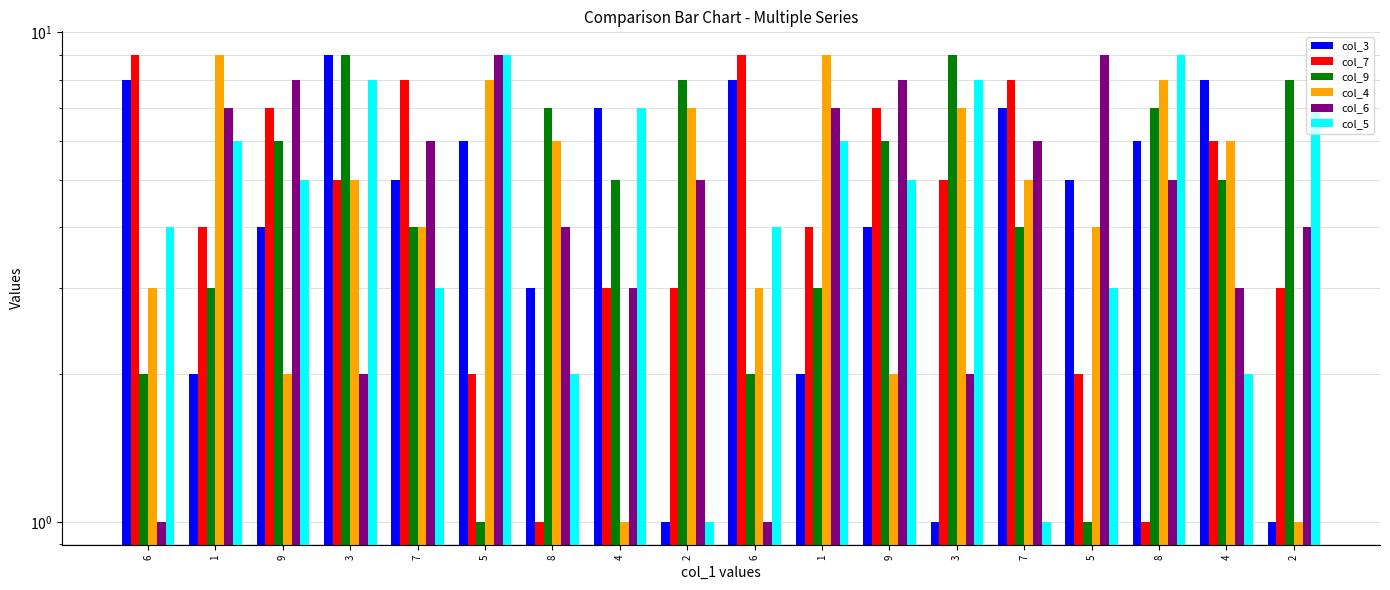

What is the difference between the maximum and second lowest values in the col_4 series?

8